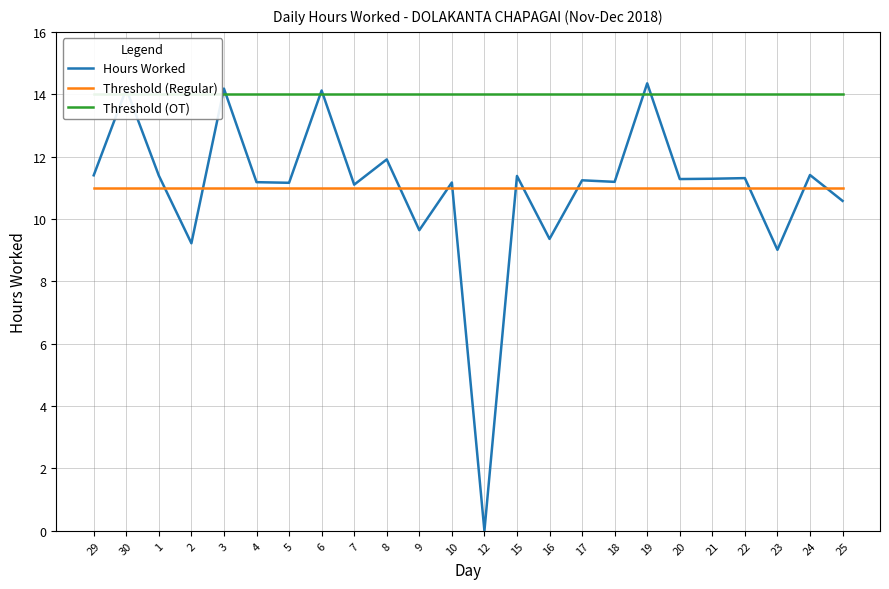

How many data points in Hours Worked are less than 11?

6